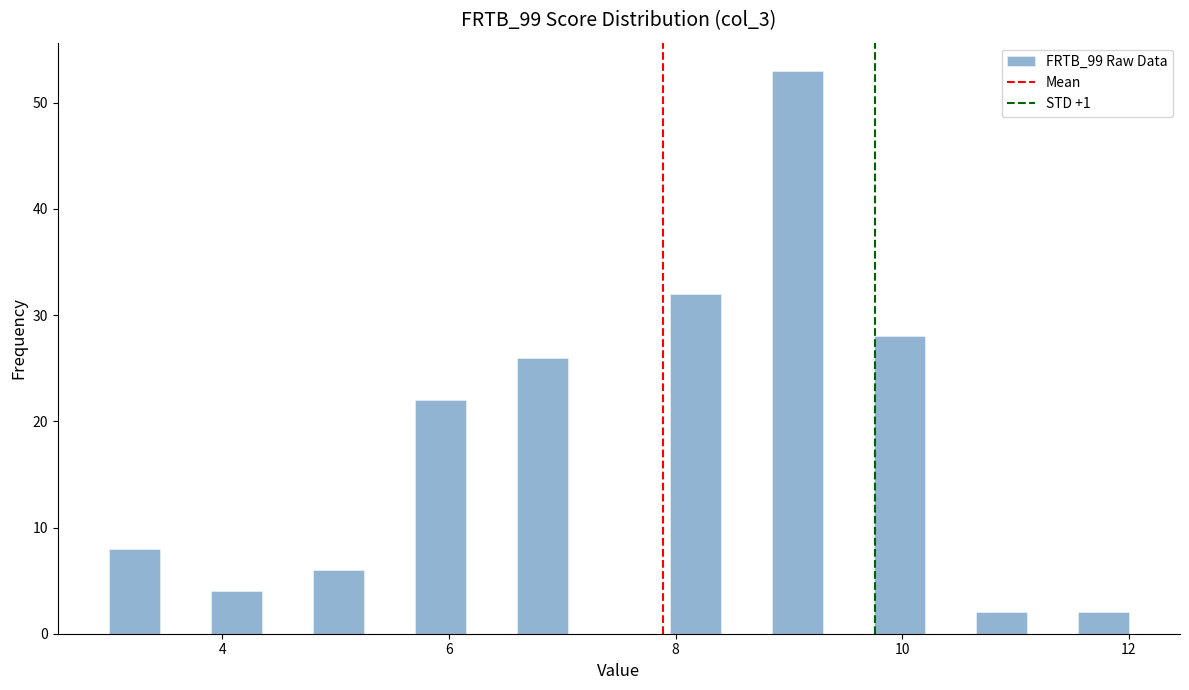

Read against the x-axis, roughly where is the centre of the tallest bar?

9.0